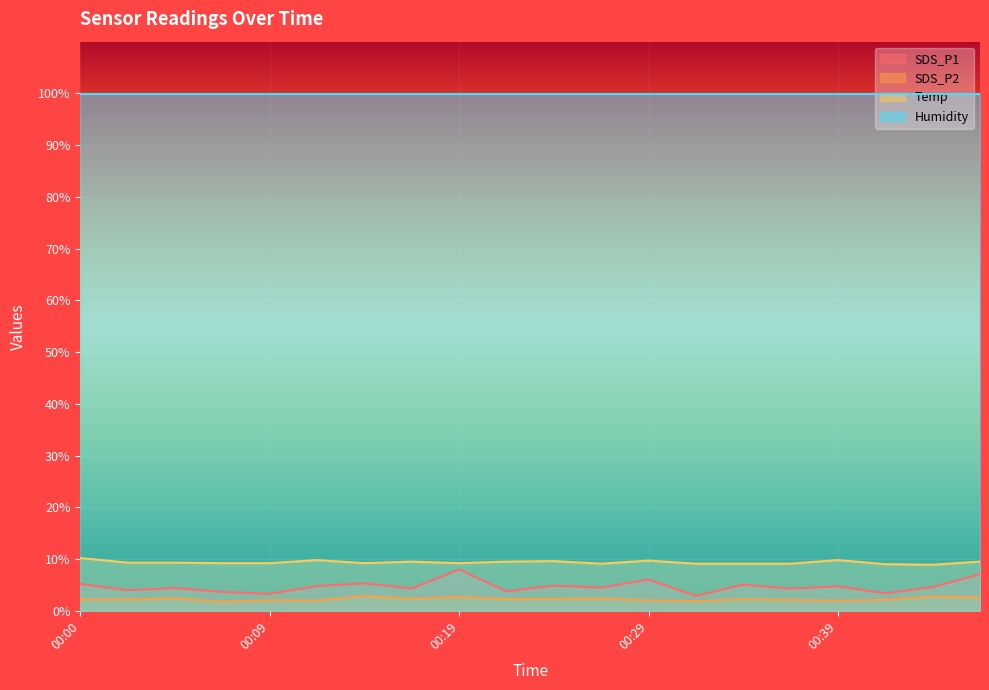

The value of SDS_P2 at 00:41 is 2.1. True or false?

True